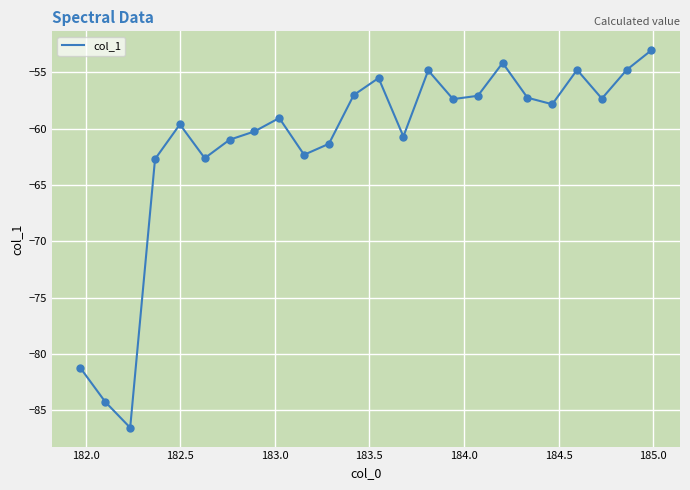

What is the smallest value displayed?

-86.6